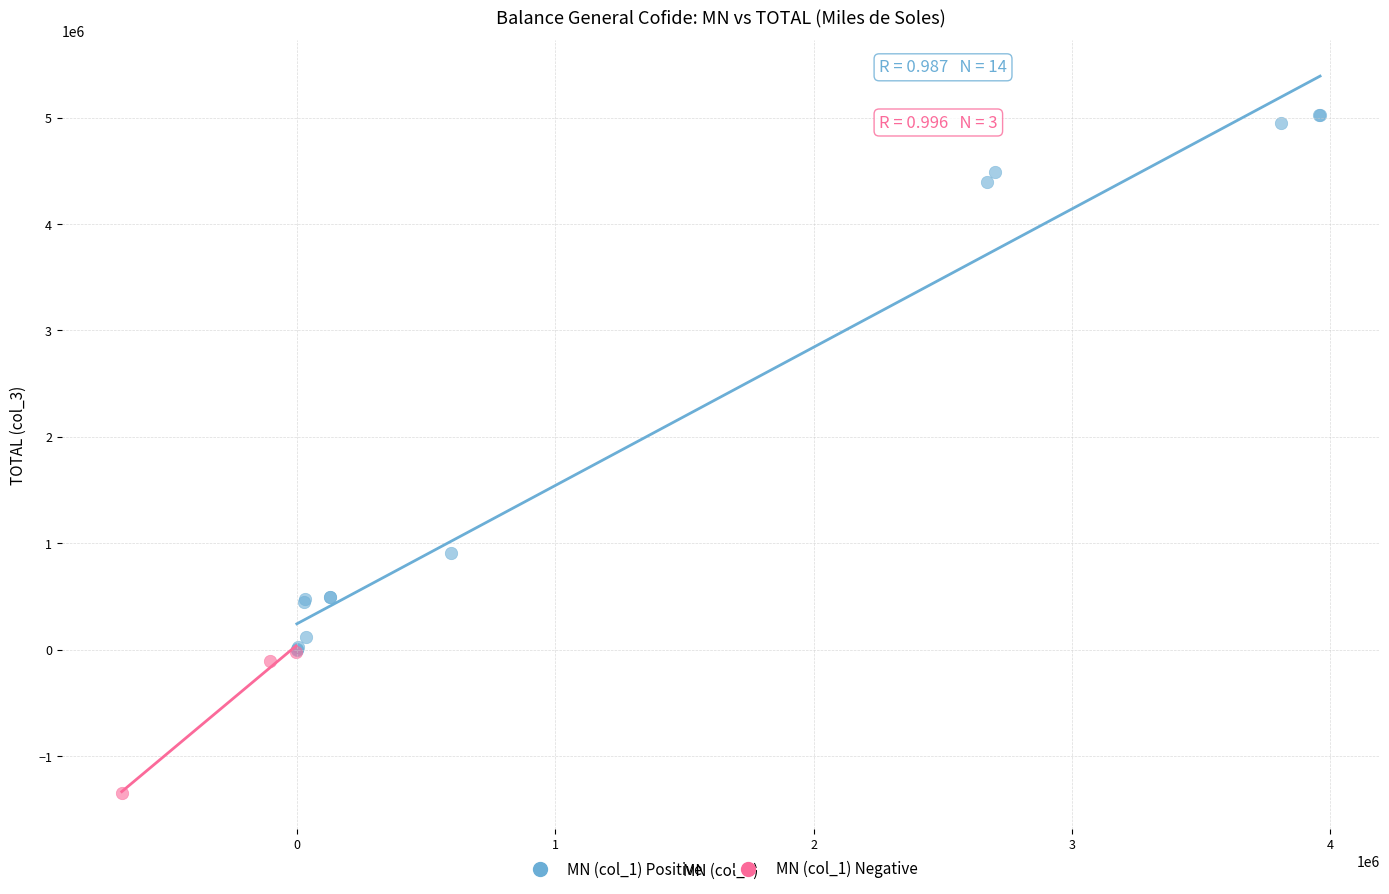

Which series reaches the maximum Y coordinate?

MN (col_1) Positive